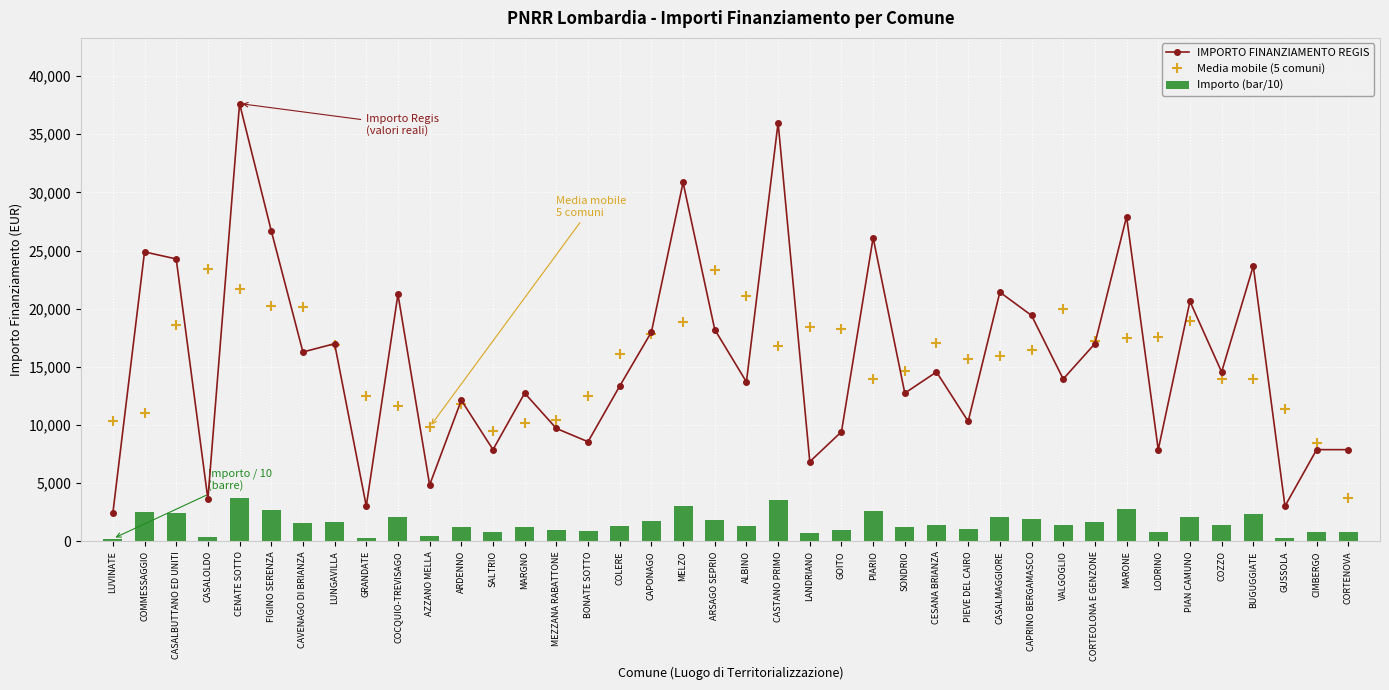

What is the label of the 32nd bar from the right?

GRANDATE